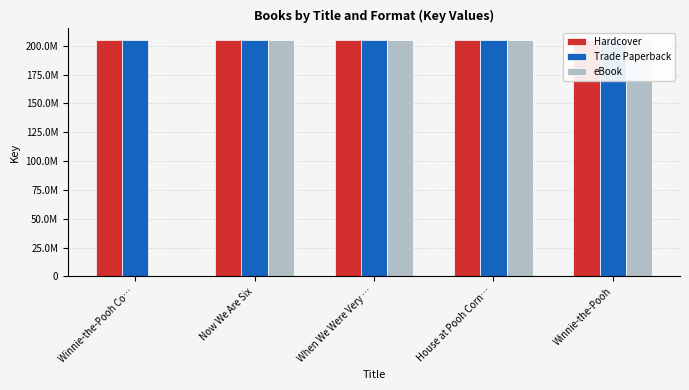

What are all the series names shown in the legend?

Hardcover, Trade Paperback, eBook